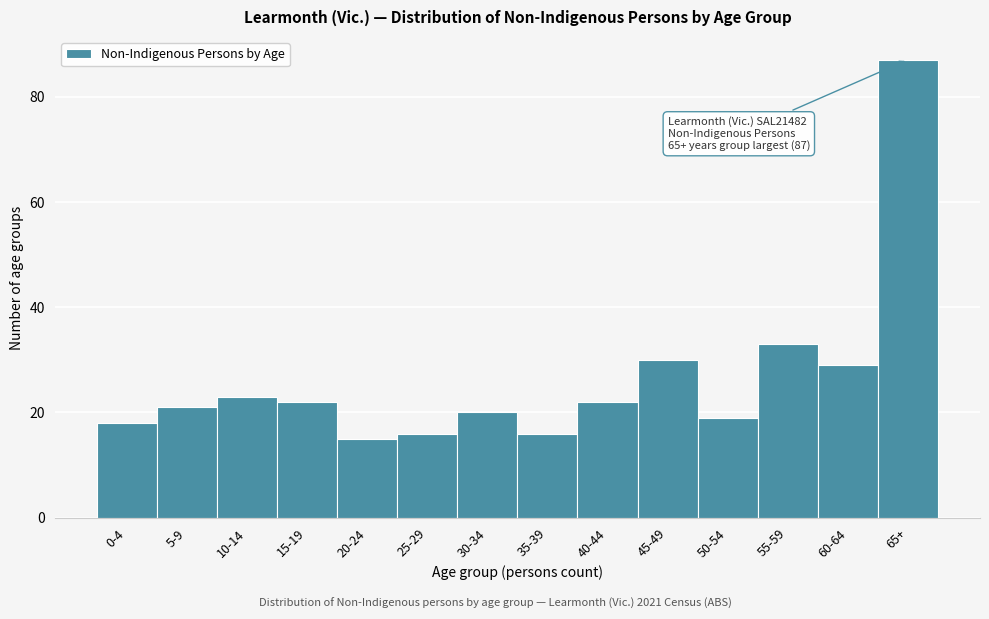

Reading left to right, what are all the values shown in this chart?

18	21	23	22	15	16	20	16	22	30	19	33	29	87